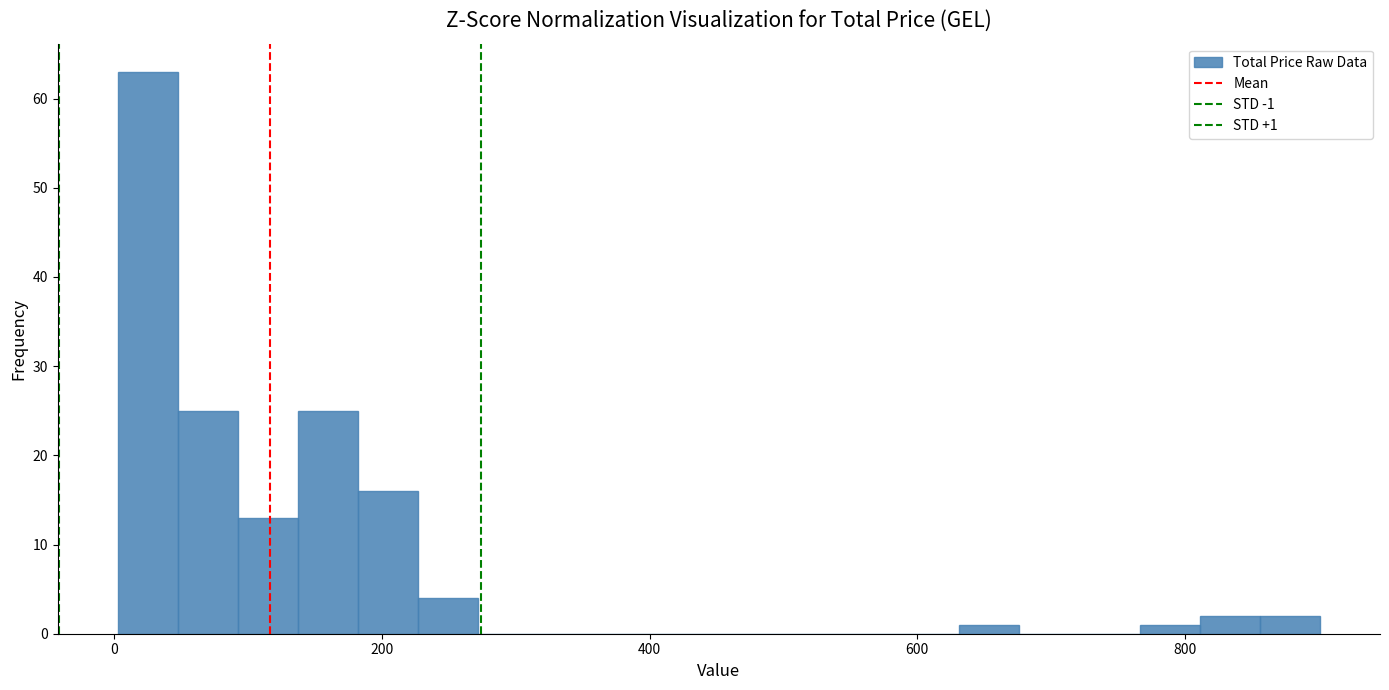

Read against the x-axis, roughly where is the centre of the tallest bar?

20